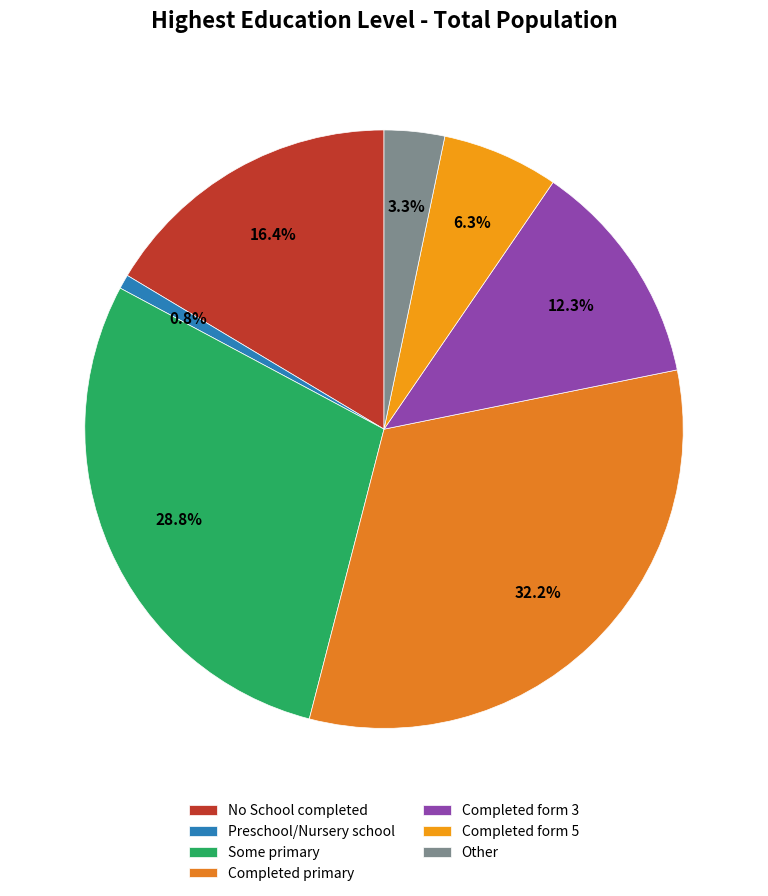

What is the change in value from Completed form 3 to Completed form 5?

-19006